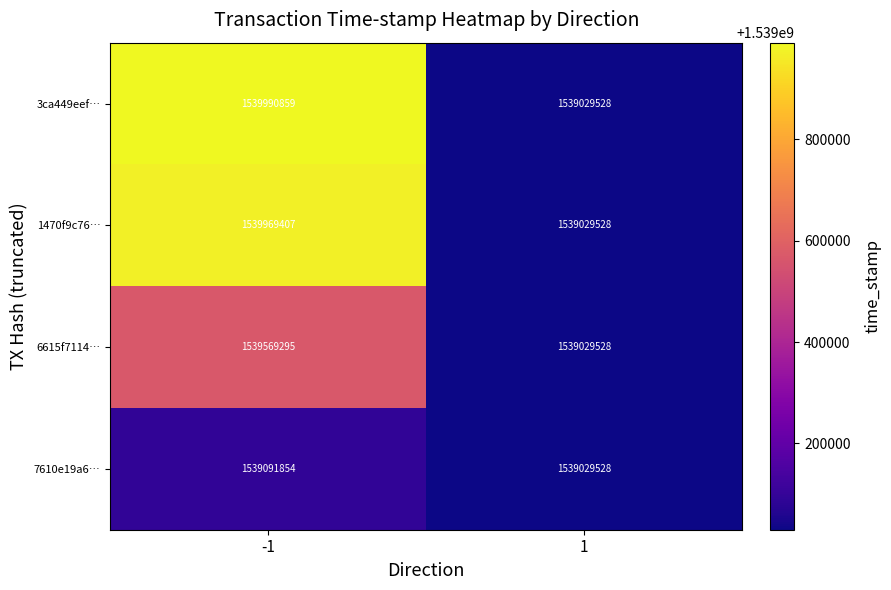

At -1, list the series in order from largest to smallest.

3ca449eef…, 1470f9c76…, 6615f7114…, 7610e19a6…